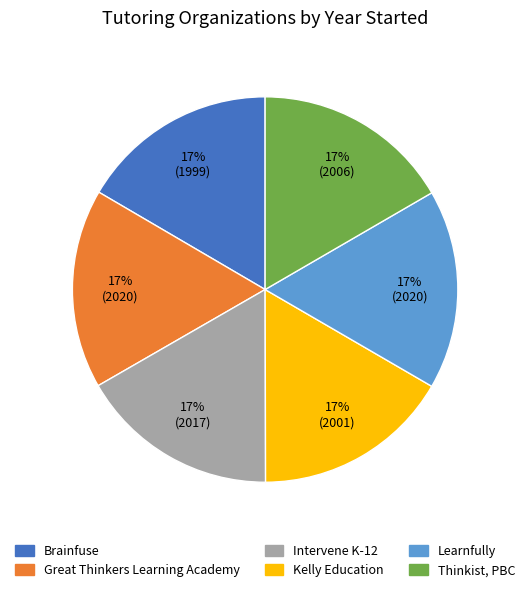

Approximately how many times larger is the value at Intervene K-12 compared to Thinkist, PBC?

1.0